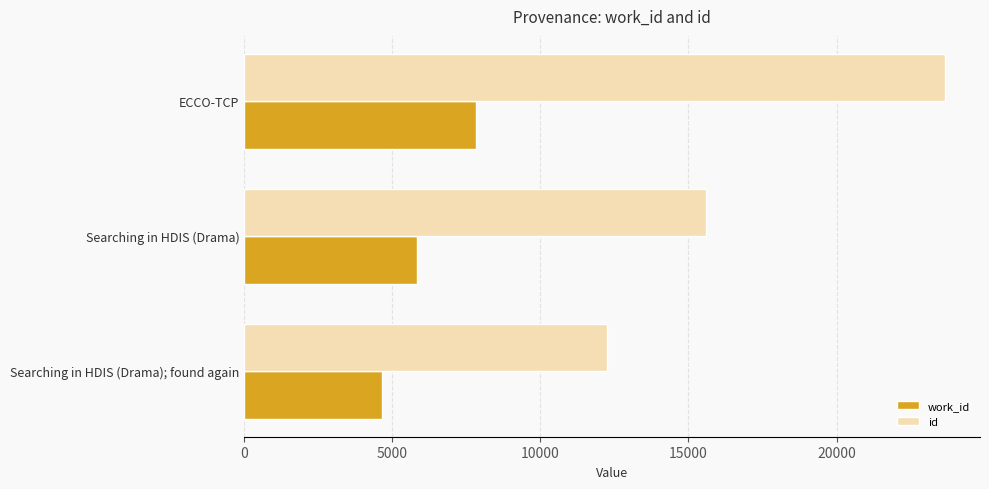

Which series has the widest spread of values?

id